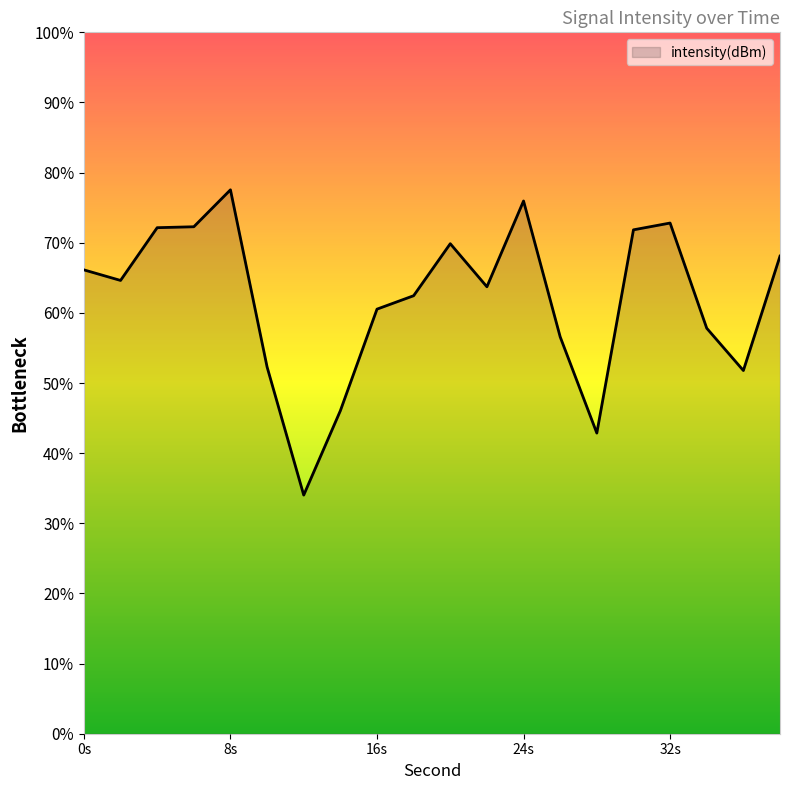

What is the greatest value displayed?

77.5